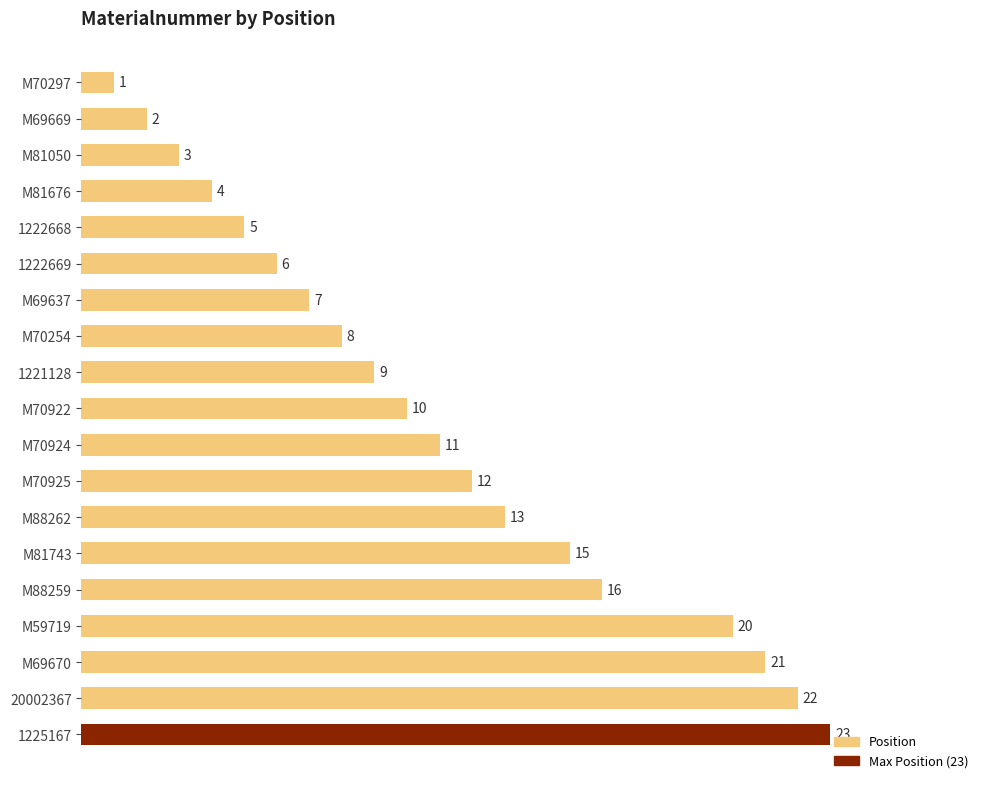

What is the change in value from M88262 to M69670?

+8